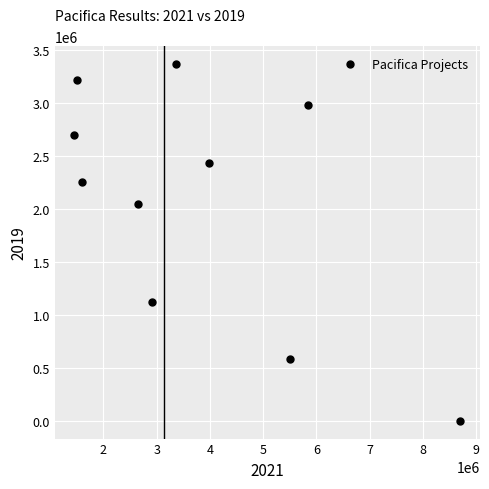

What Y value in the scatter plot is closest to 1685000?

2050000